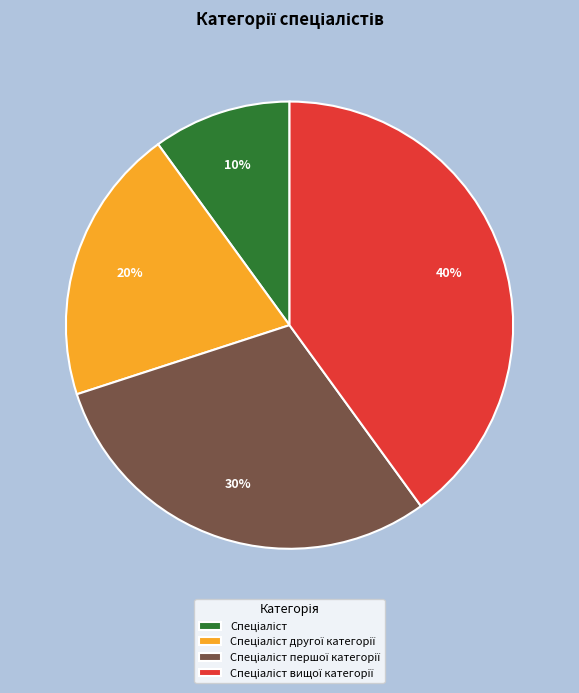

To the nearest percent, what is the average slice percentage?

25%